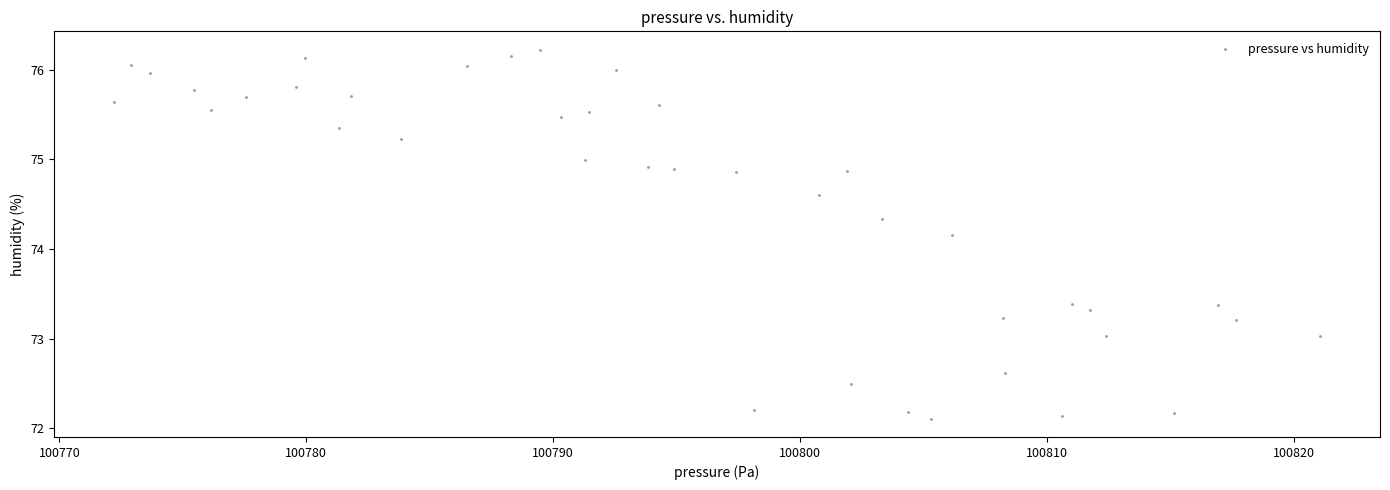

What is the range of Y values (max minus min)?

4.1